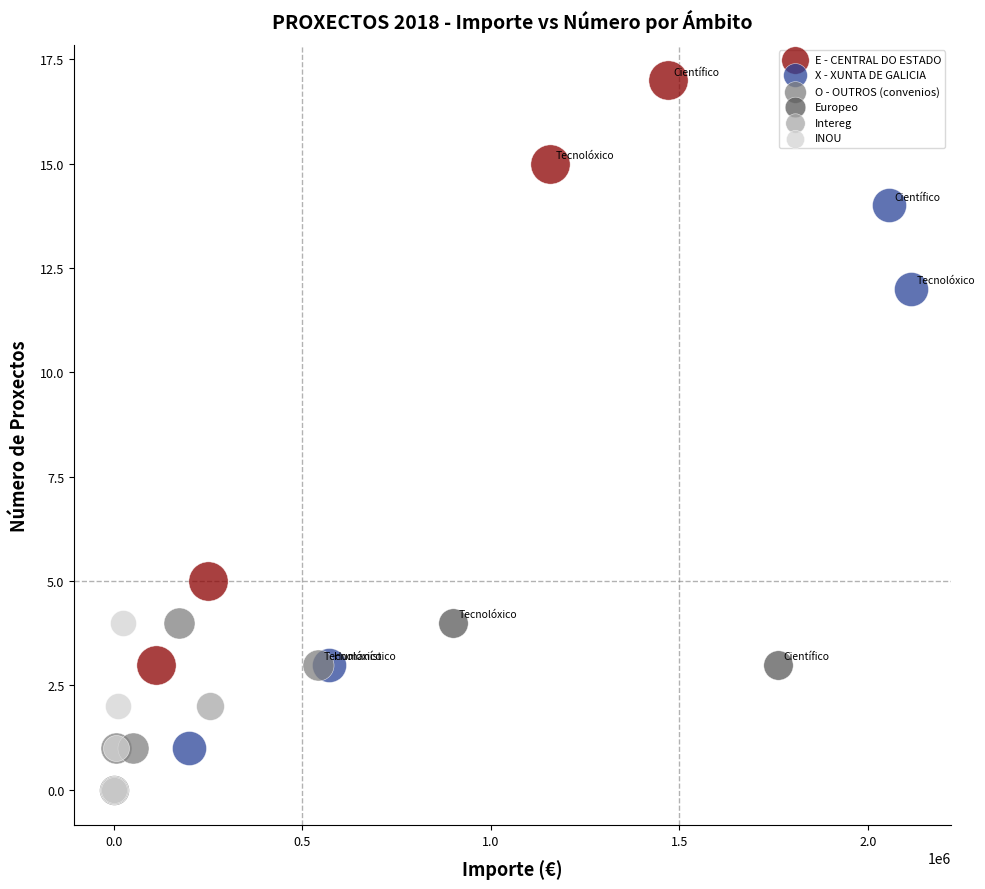

Which series contains the highest Y value?

E - CENTRAL DO ESTADO